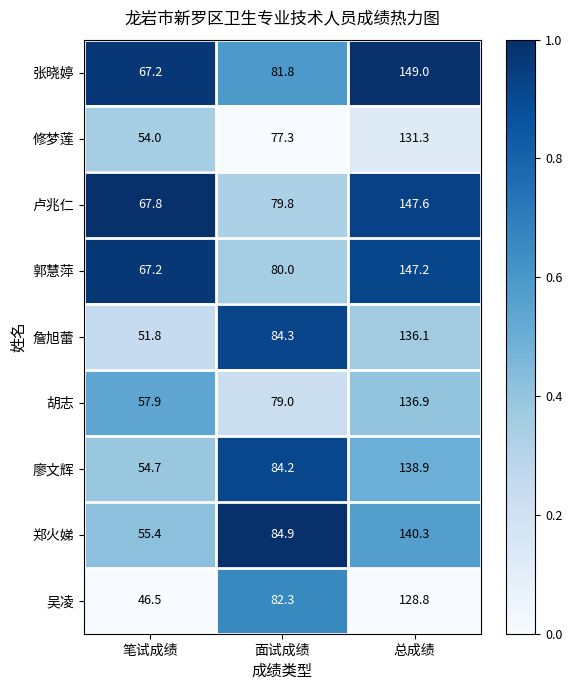

How many data points does each series have?

3